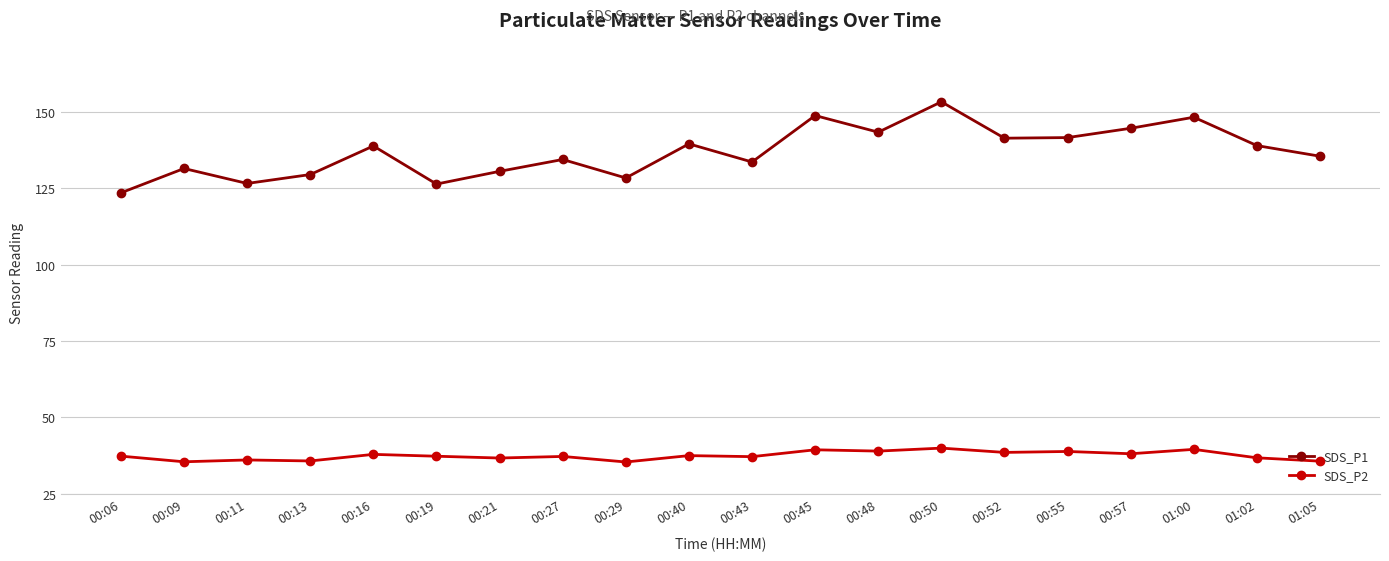

The value of SDS_P1 at 00:19 is 171.2. True or false?

False